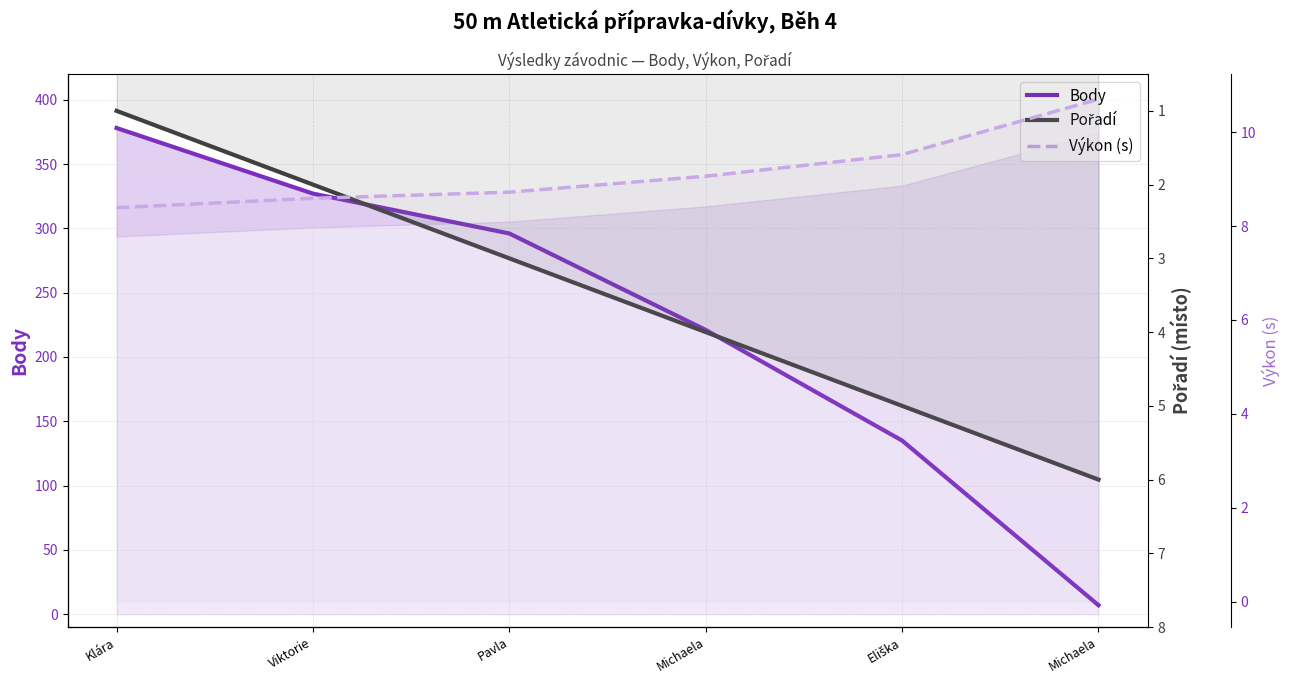

Reading left to right, list all the values displayed in this chart.

Body: Klára=378.0	Viktorie=327.0	Pavla=296.0	Michaela=221.0	Eliška=135.0	Michaela=7.0
Pořadí: Klára=1.0	Viktorie=2.0	Pavla=3.0	Michaela=4.0	Eliška=5.0	Michaela=6.0
Výkon (s): Klára=8.4	Viktorie=8.6	Pavla=8.7	Michaela=9.1	Eliška=9.5	Michaela=10.7